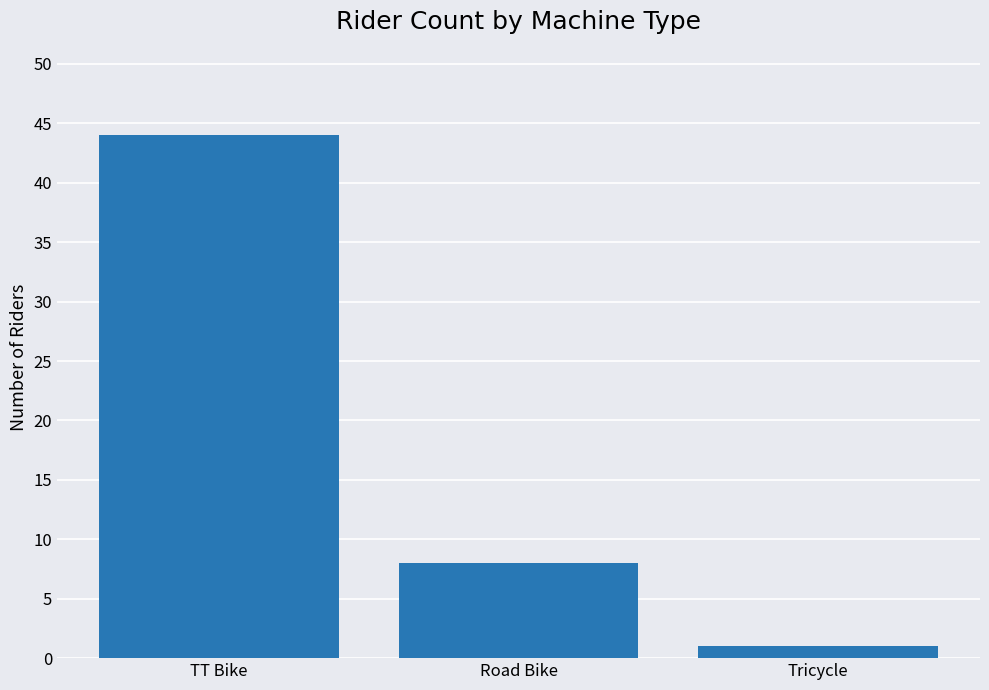

The value at TT Bike is 44. True or false?

True